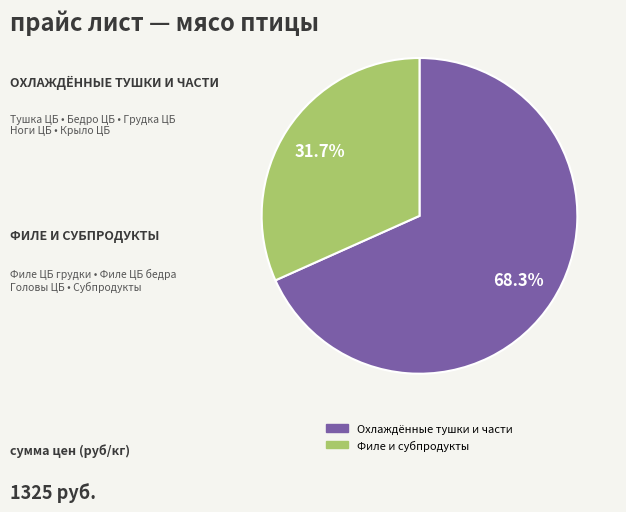

Is there any slice that represents more than half of the pie?

Yes